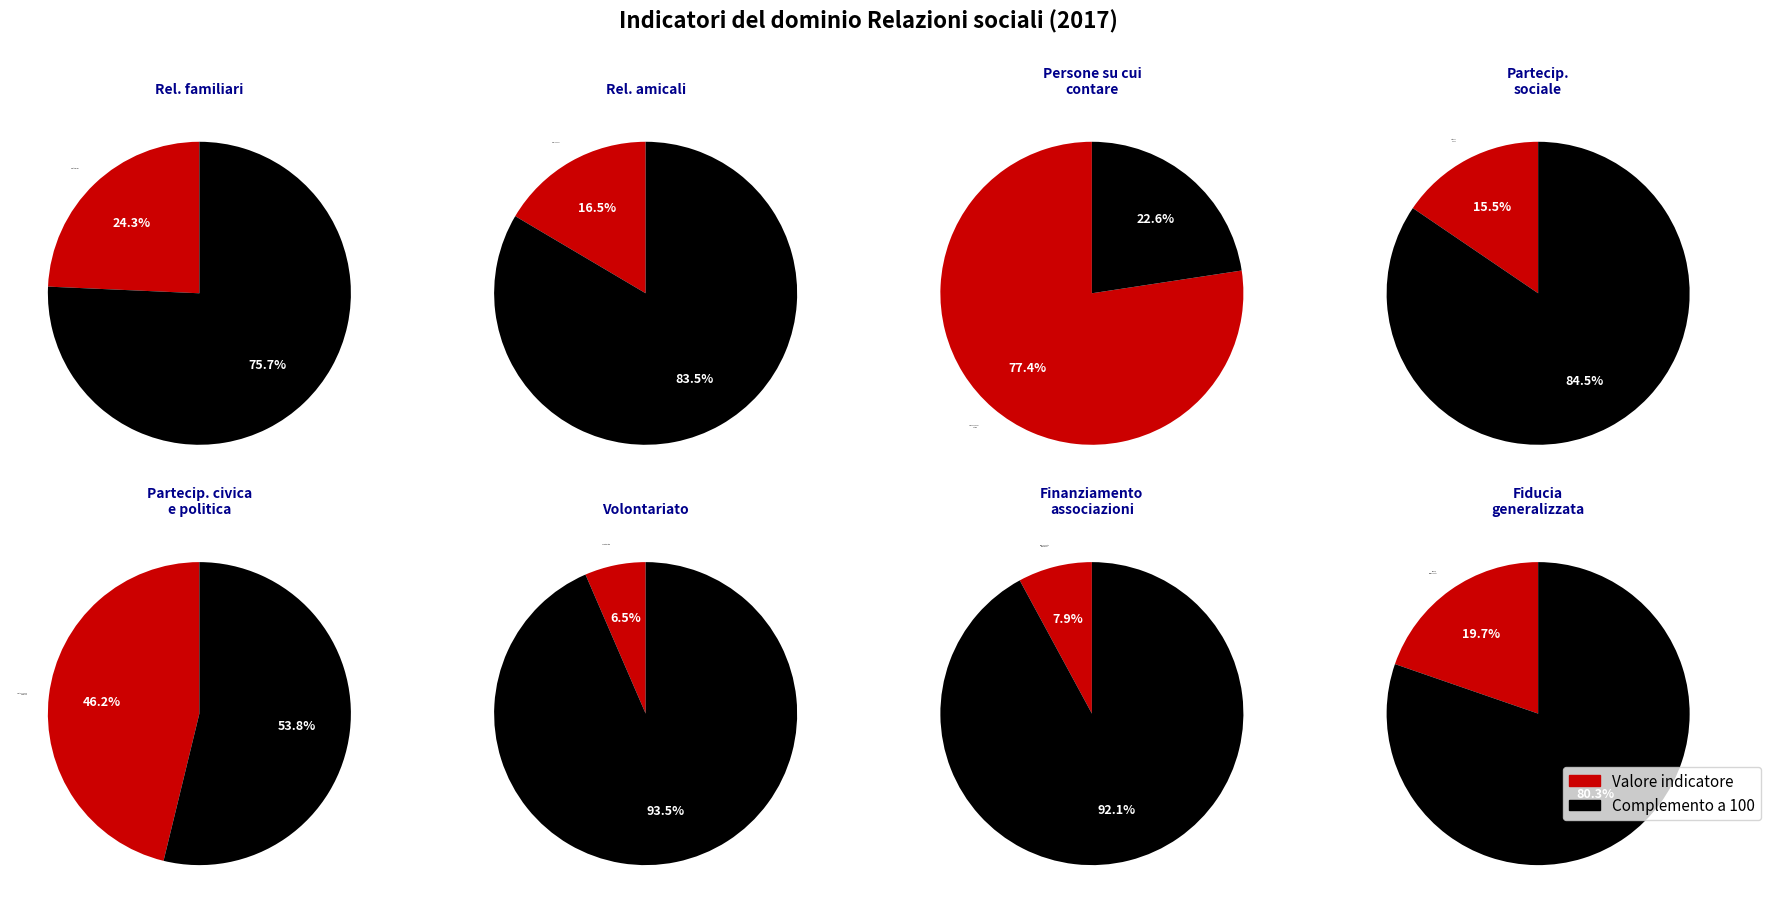

Does Fiducia generalizzata represent more than half of the total?

No